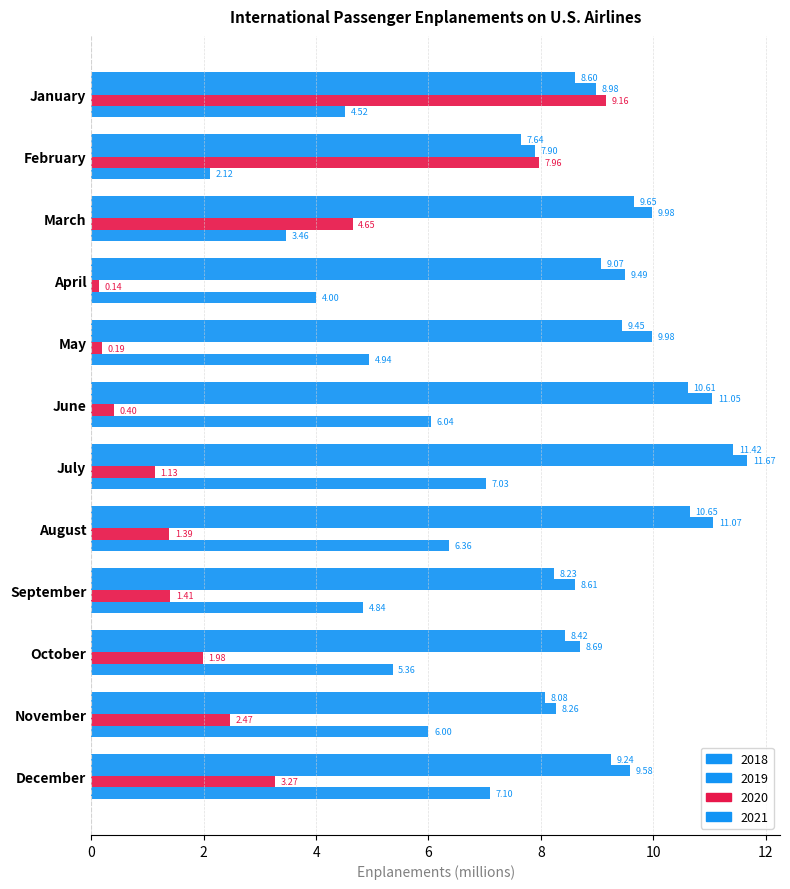

Reading left to right, extract all data points from this chart.

2018: January=8.6	February=7.6	March=9.7	April=9.1	May=9.4	June=10.6	July=11.4	August=10.7	September=8.2	October=8.4	November=8.1	December=9.2
2019: January=9.0	February=7.9	March=10.0	April=9.5	May=10.0	June=11.1	July=11.7	August=11.1	September=8.6	October=8.7	November=8.3	December=9.6
2020: January=9.2	February=8.0	March=4.7	April=0.1	May=0.2	June=0.4	July=1.1	August=1.4	September=1.4	October=2.0	November=2.5	December=3.3
2021: January=4.5	February=2.1	March=3.5	April=4.0	May=4.9	June=6.0	July=7.0	August=6.4	September=4.8	October=5.4	November=6.0	December=7.1